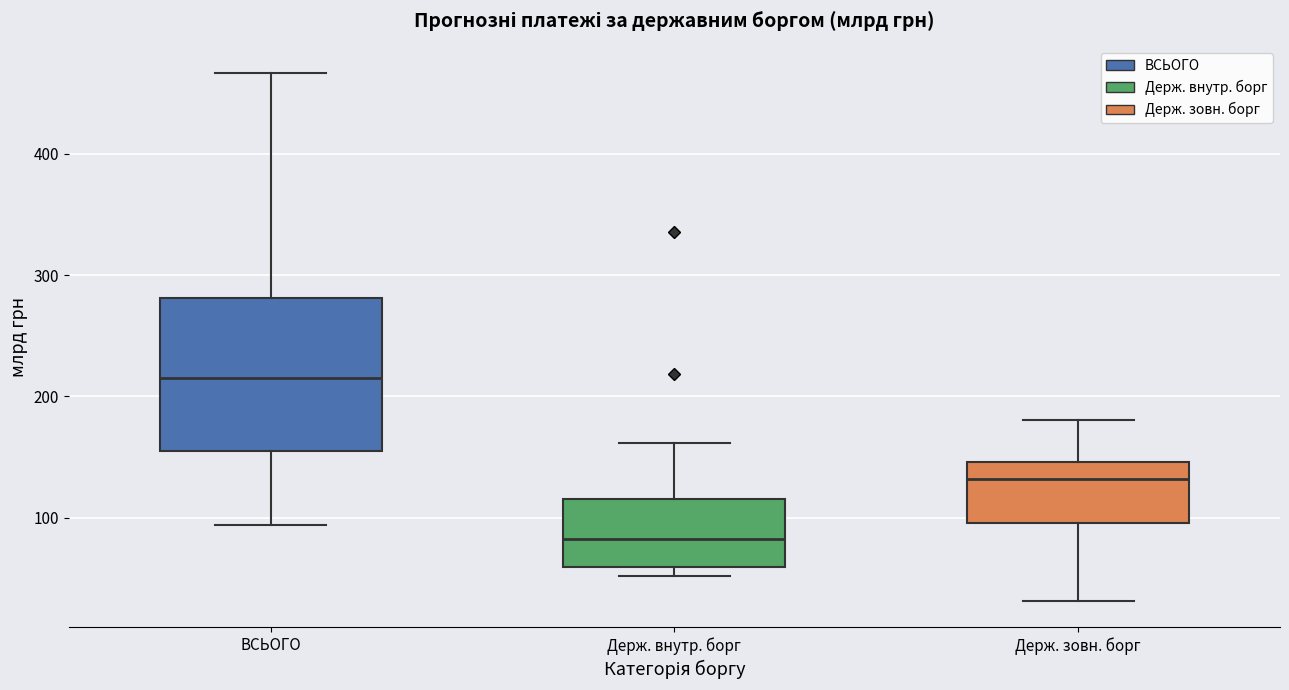

Which box's median line is the highest?

ВСЬОГО